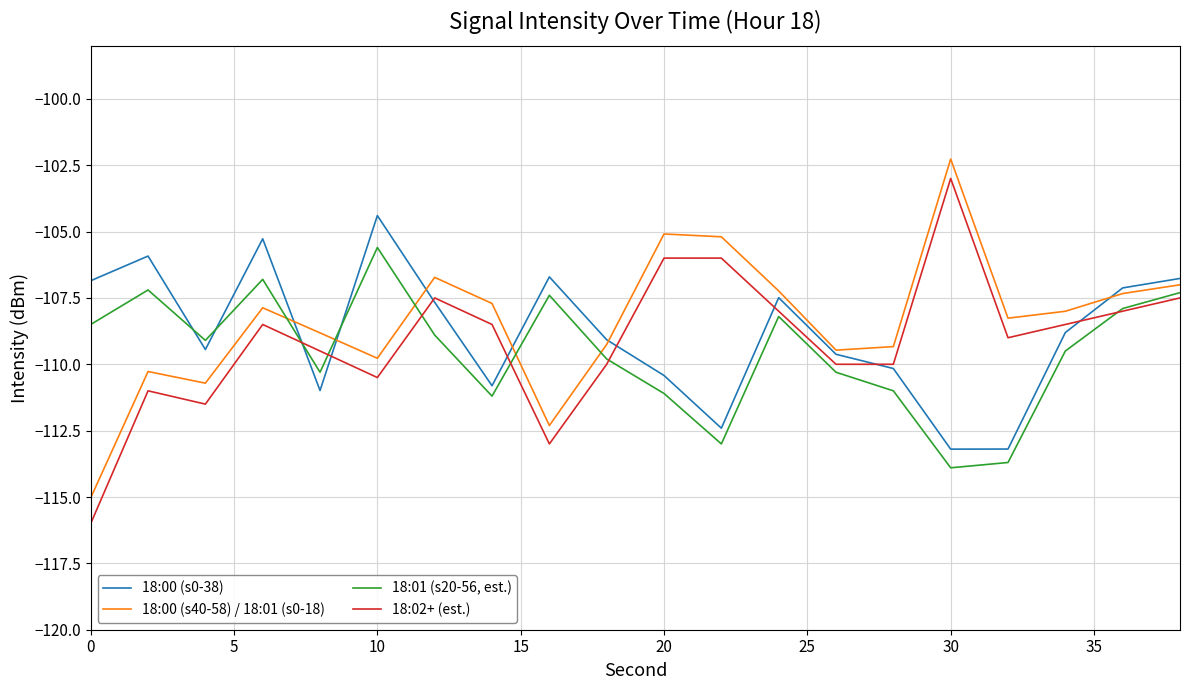

Rank the series by their maximum value, from highest to lowest.

18:00 (s40-58) / 18:01 (s0-18), 18:02+ (est.), 18:00 (s0-38), 18:01 (s20-56, est.)